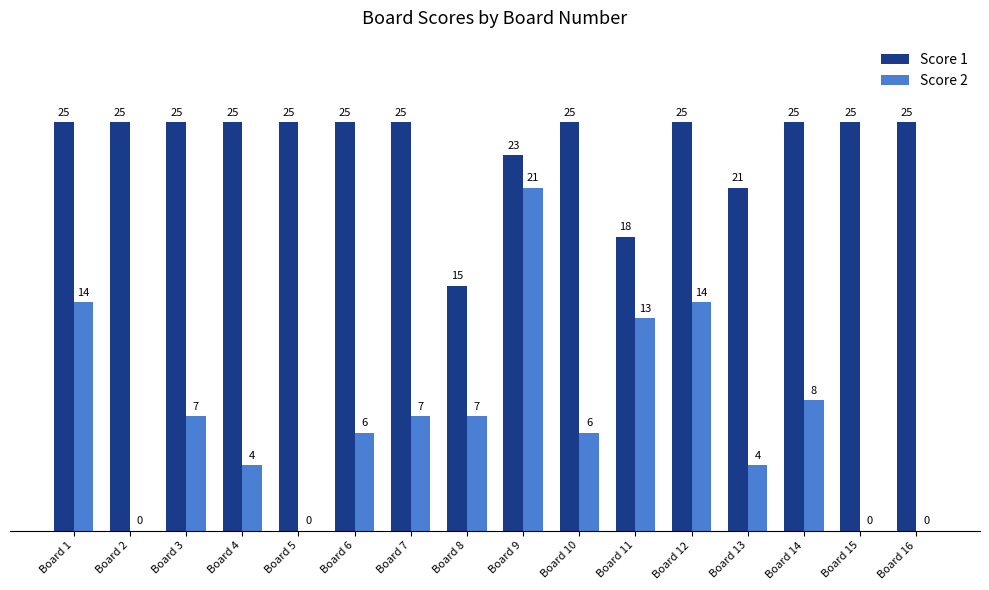

What is the difference between the Score 2 values at Board 1 and Board 10?

8